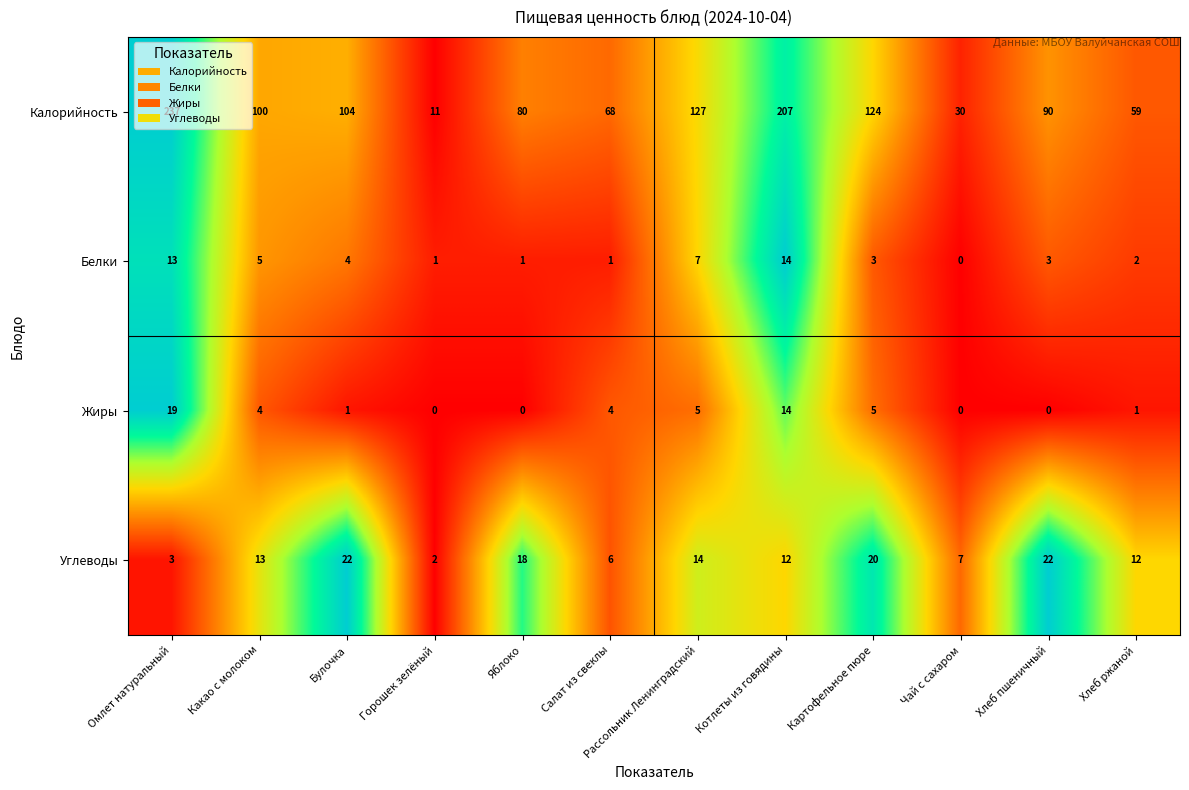

List the series in order of their peak value, lowest first.

Белки, Жиры, Углеводы, Калорийность